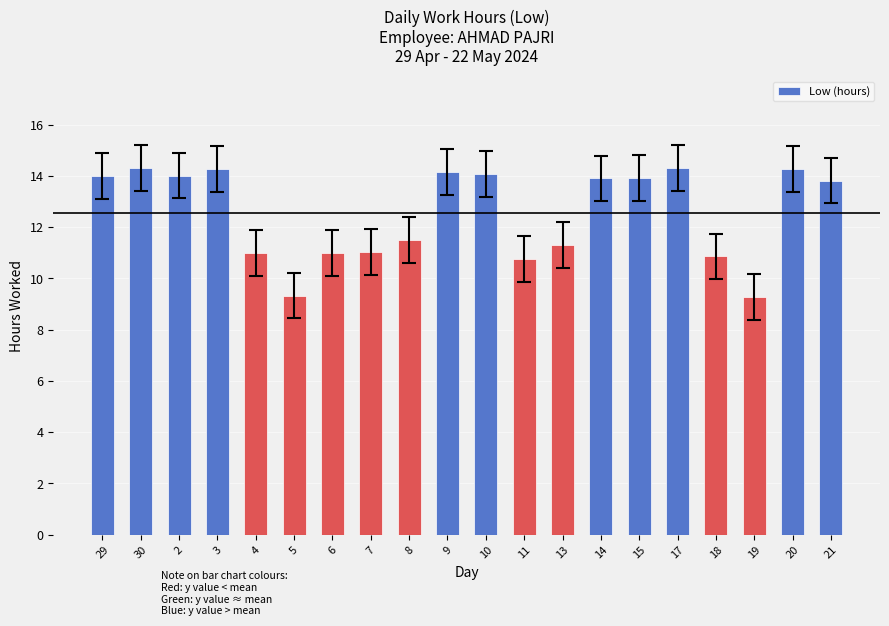

What is the maximum value shown in the chart?

14.3